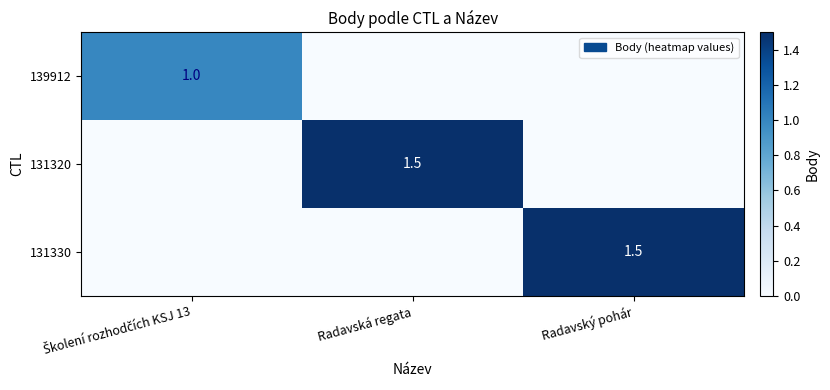

Is it true that 131320 equals 1.5 at Radavská regata?

True